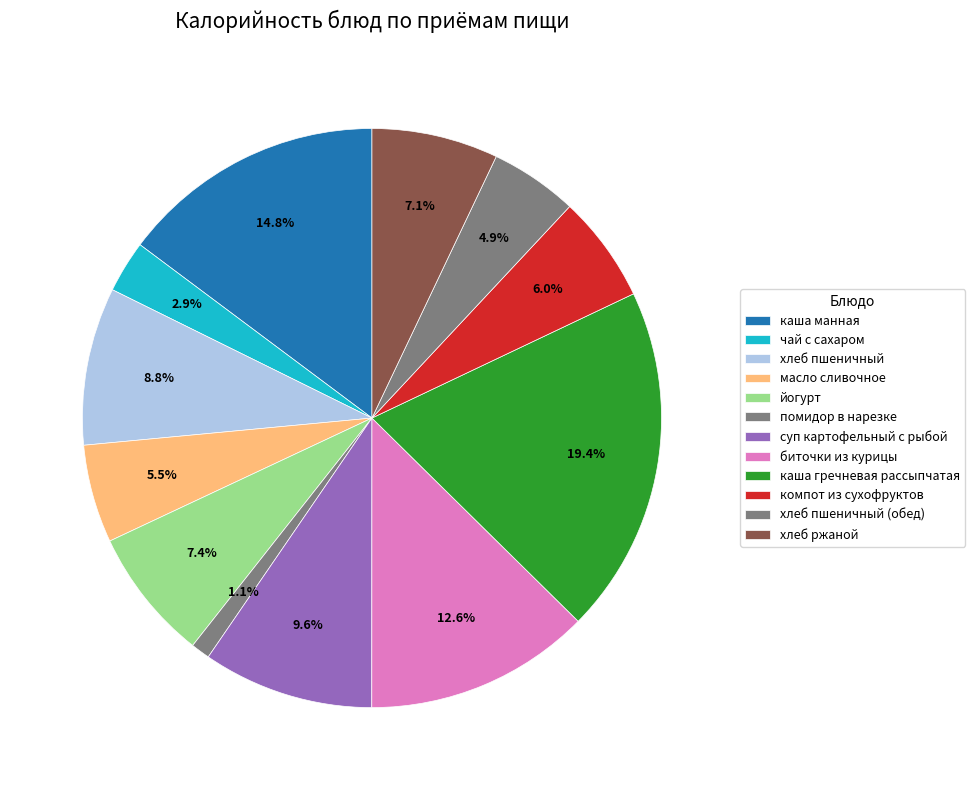

Do хлеб пшеничный and каша манная together represent more than half of the pie?

No